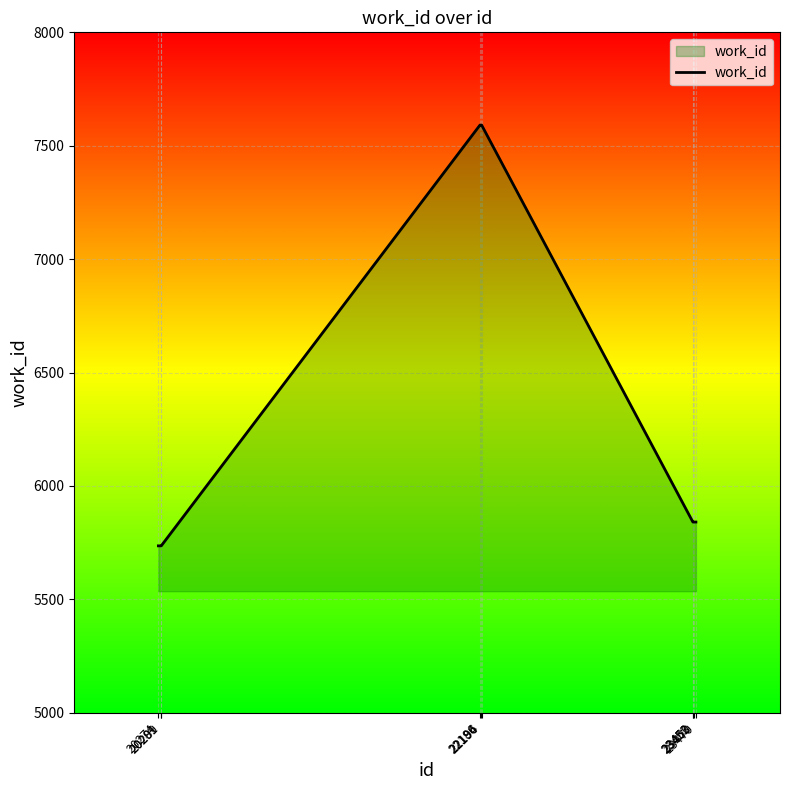

What is the difference between the maximum and minimum values?

1855